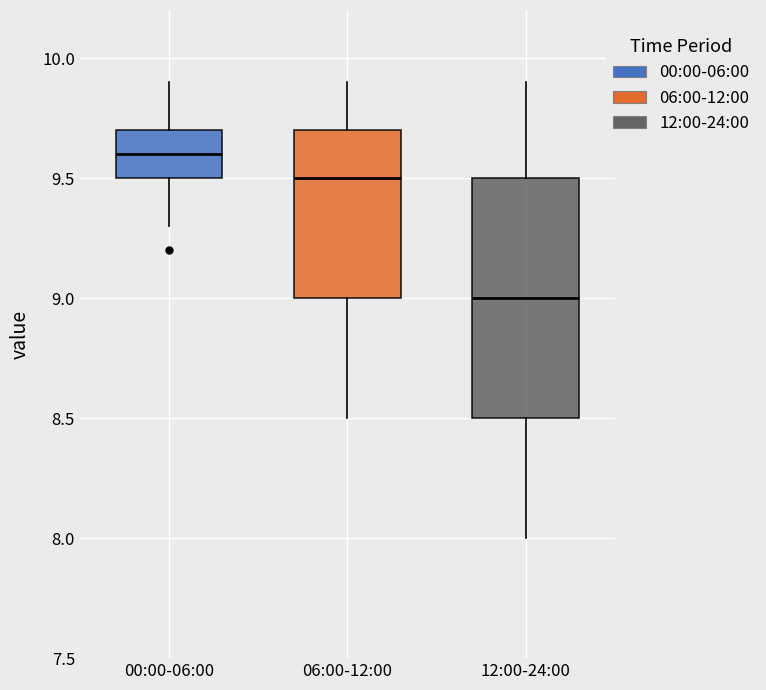

Reading left to right, transcribe this box plot: for each box, give where its median line is, the range the box spans, and where its two whiskers end, as read against the y-axis. The values are not printed on the chart, so give them approximately, as read against the axis.

00:00-06:00: median 9.6, box 9.5 to 9.7, whiskers 9.3 to 9.9
06:00-12:00: median 9.5, box 9.0 to 9.7, whiskers 8.5 to 9.9
12:00-24:00: median 9.0, box 8.5 to 9.5, whiskers 8.0 to 9.9